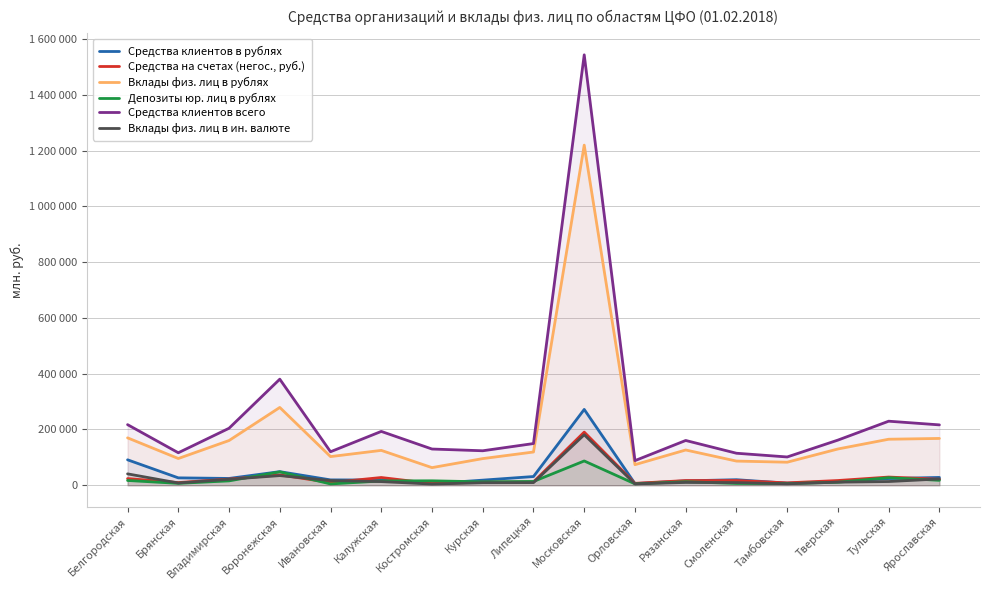

What is the value of the Средства клиентов в рублях point at the 17th from the left?

28080